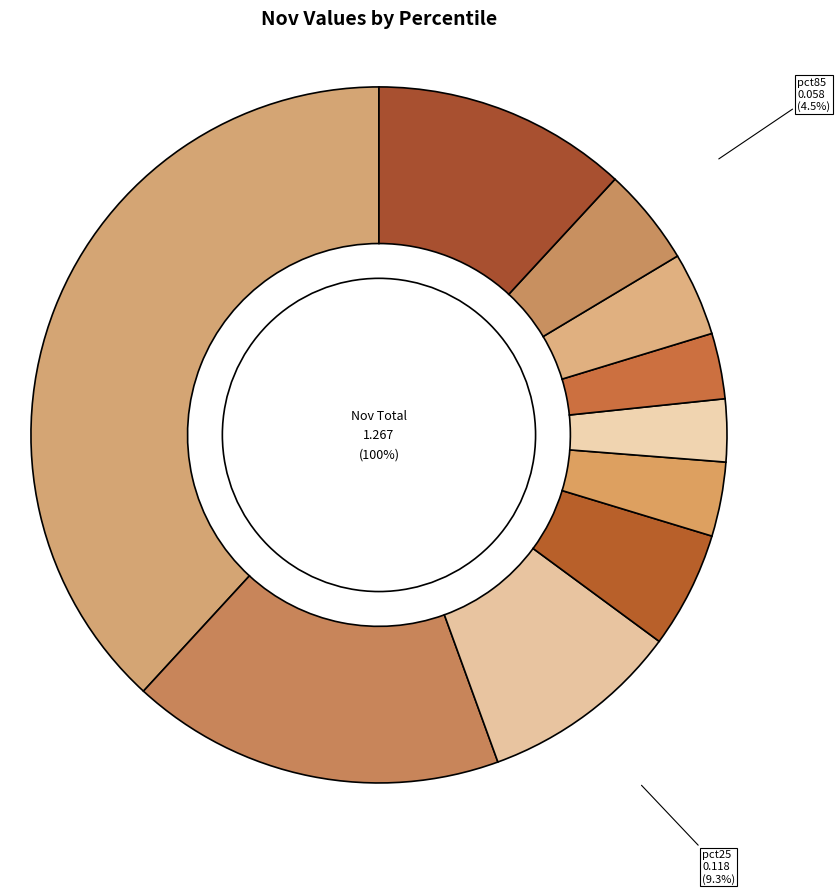

True or false: pct15 accounts for 10% of the total.

False